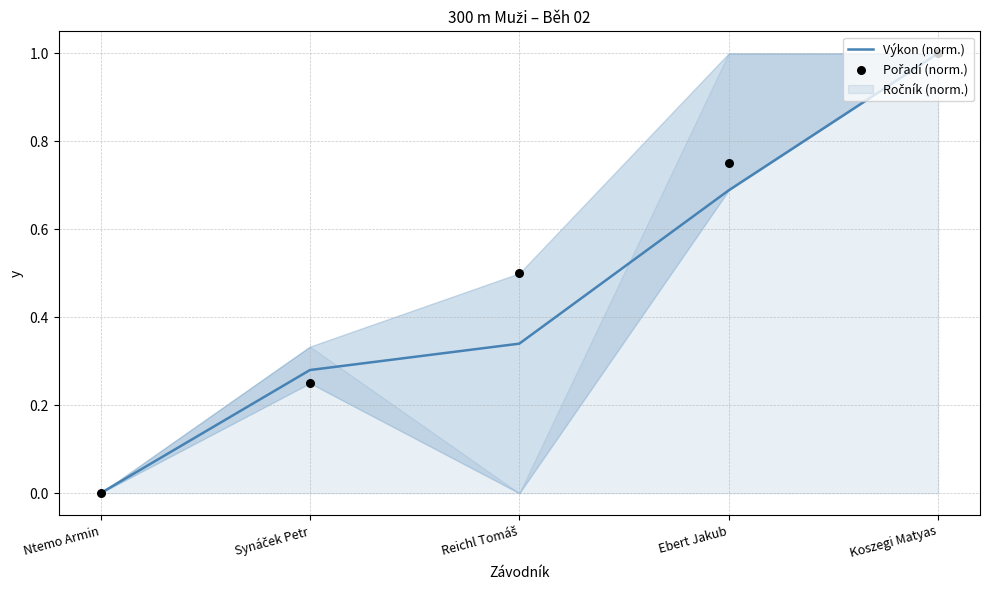

At how many categories does at least one series exceed 0?

4